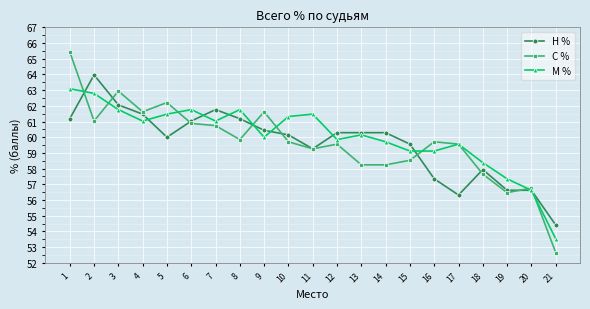

True or false: М % has more than 1 interior local peaks.

True